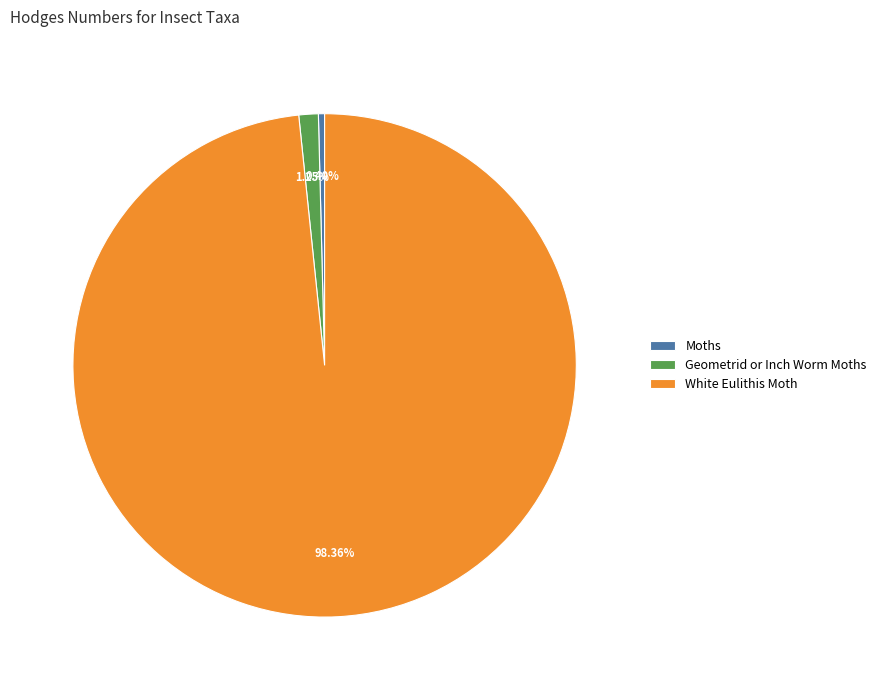

To the nearest percent, what portion does White Eulithis Moth represent?

98%